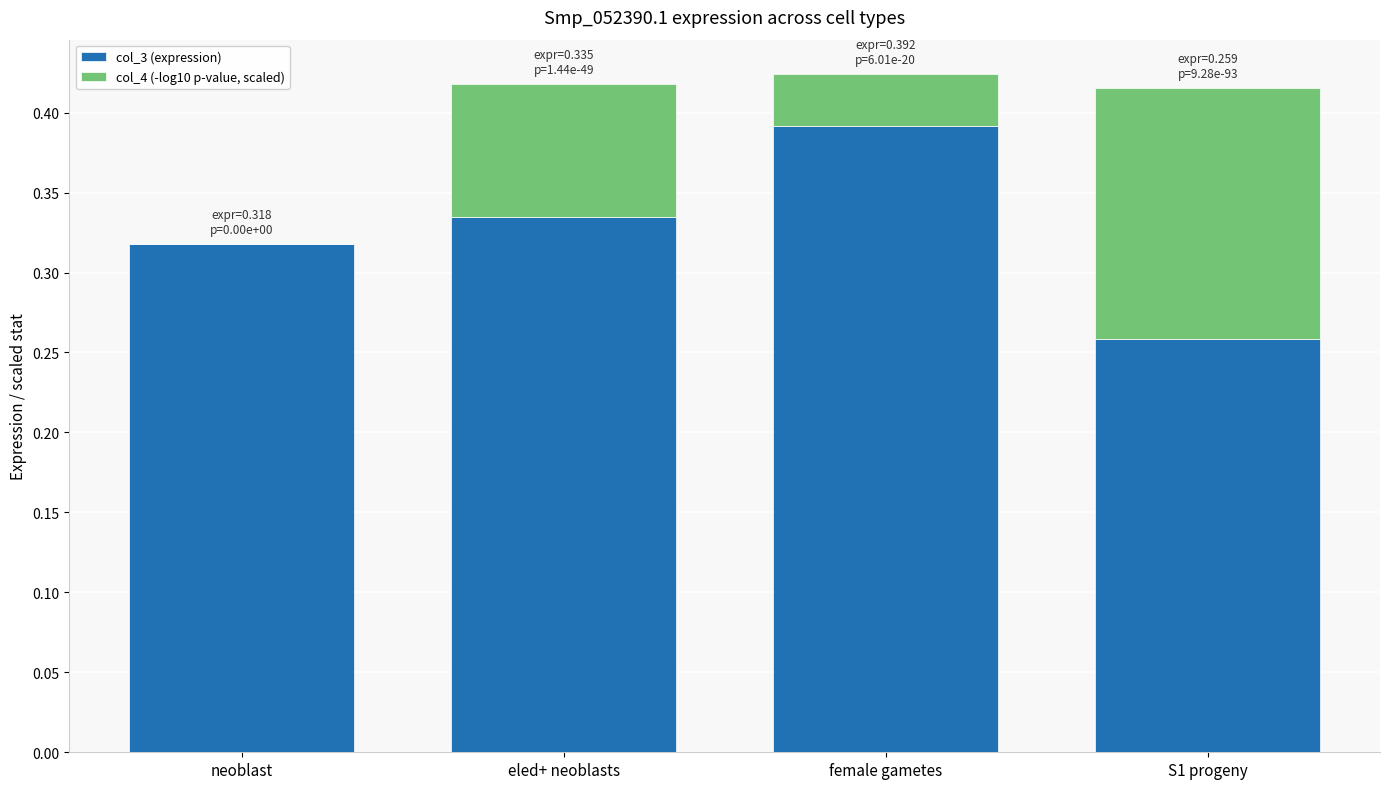

Are the bars grouped side by side (vs. stacked)?

No